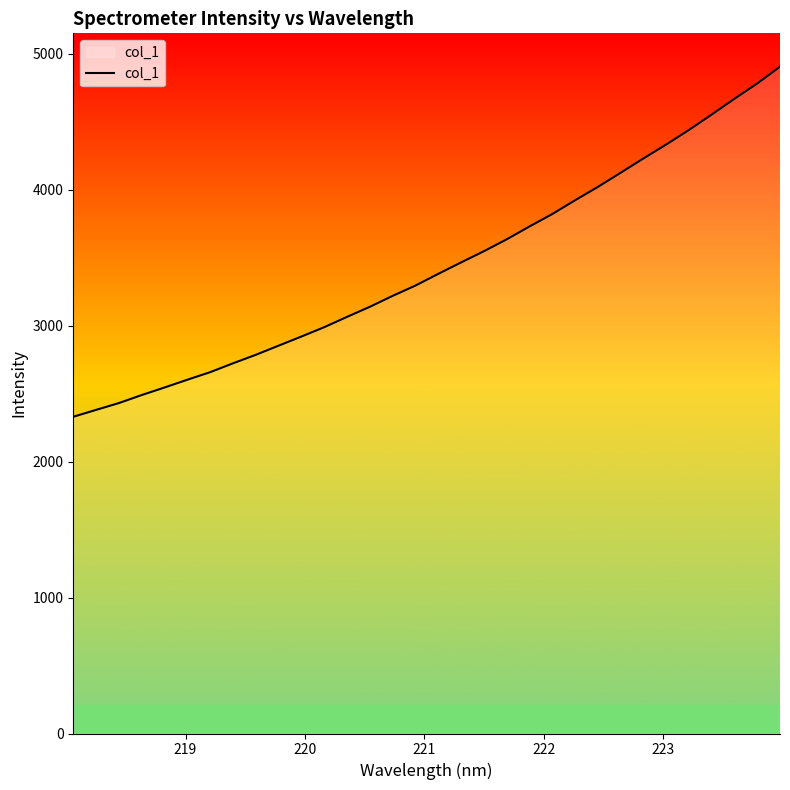

What is the minimum value shown in the chart?

2329.1